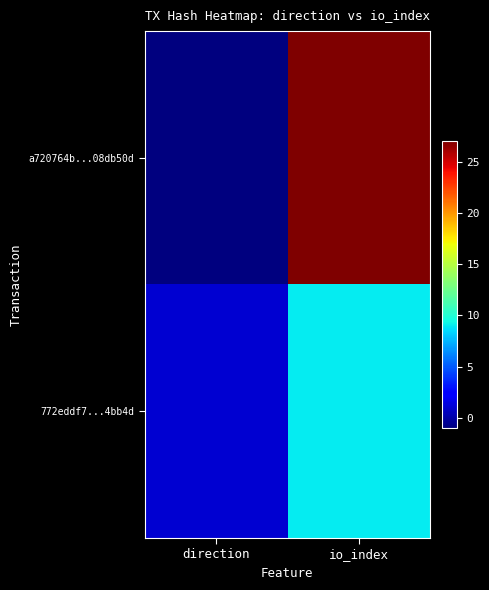

Which series has the widest spread of values?

a720764b...08db50d